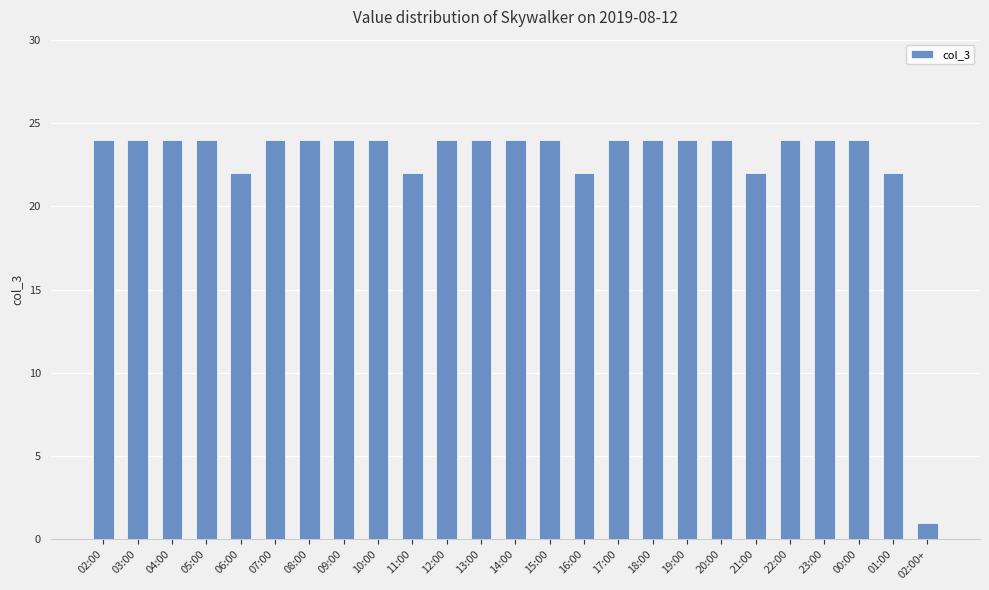

What is the minimum value shown in the chart?

1